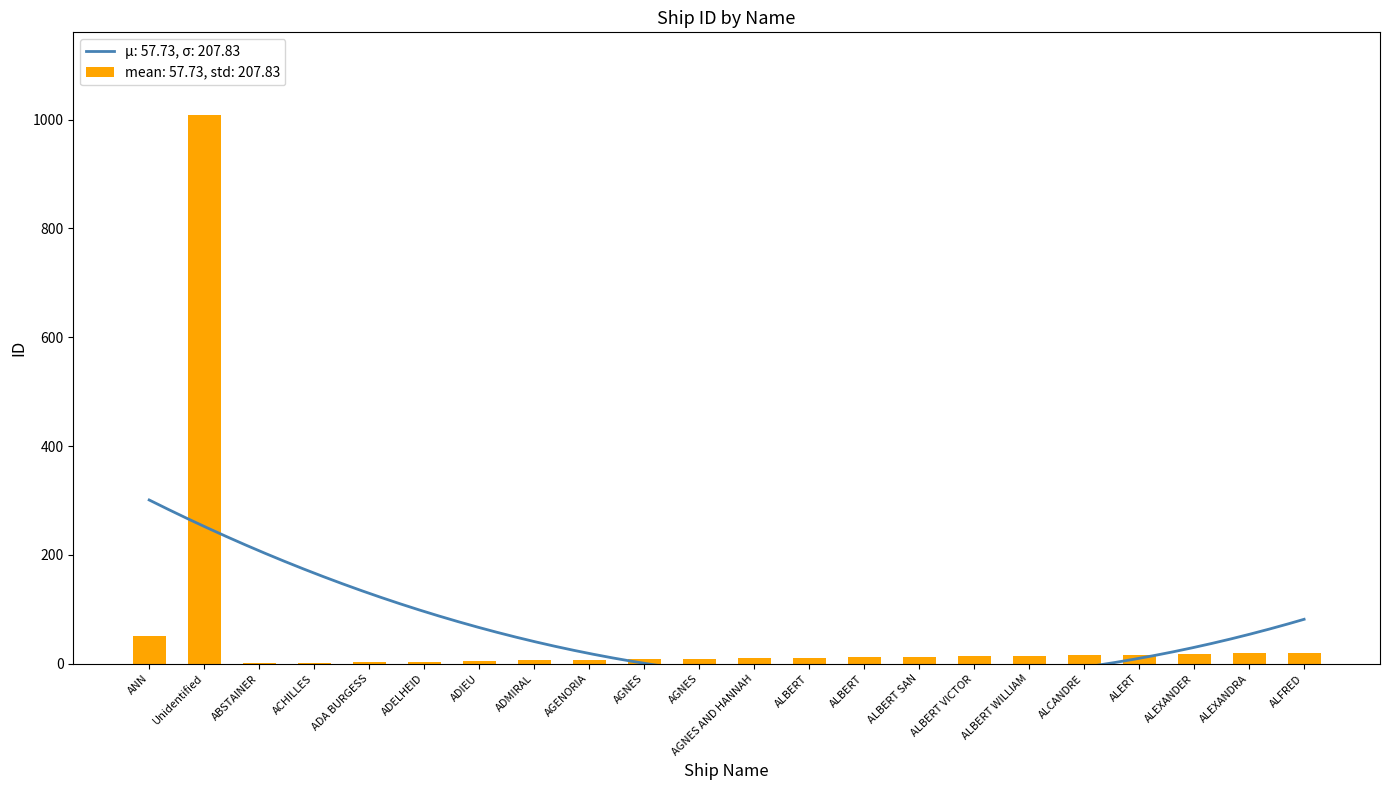

What is the label of the 18th bar from the right?

ADA BURGESS